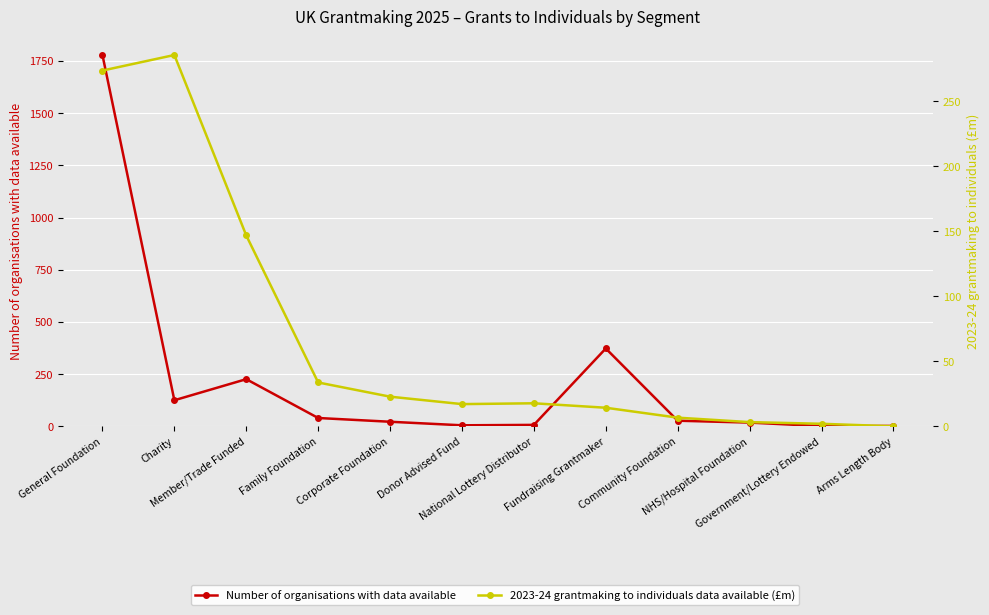

What position from the right is Arms Length Body?

1